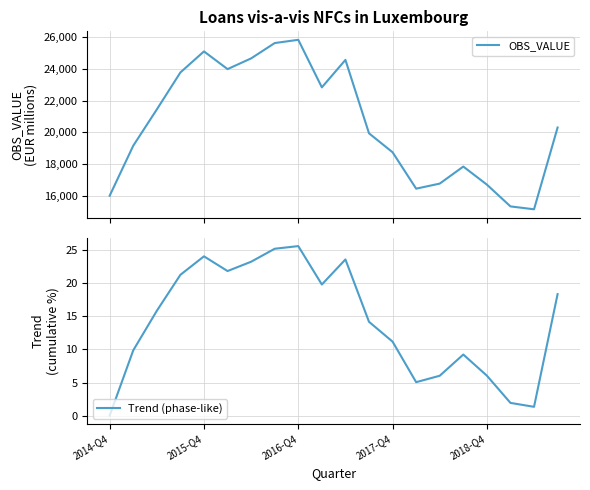

What is the value of the OBS_VALUE point at the 6th from the left?

23991.0